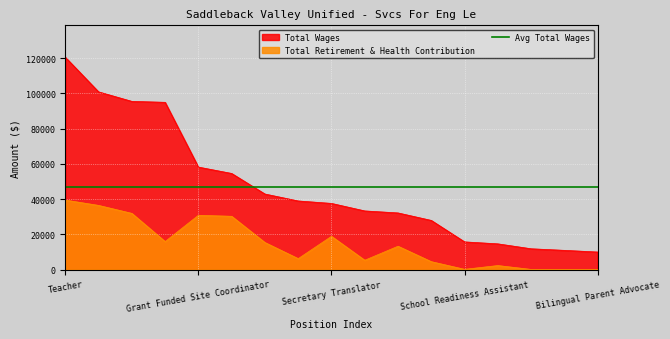

What is the average value of the Total Wages series?

47101